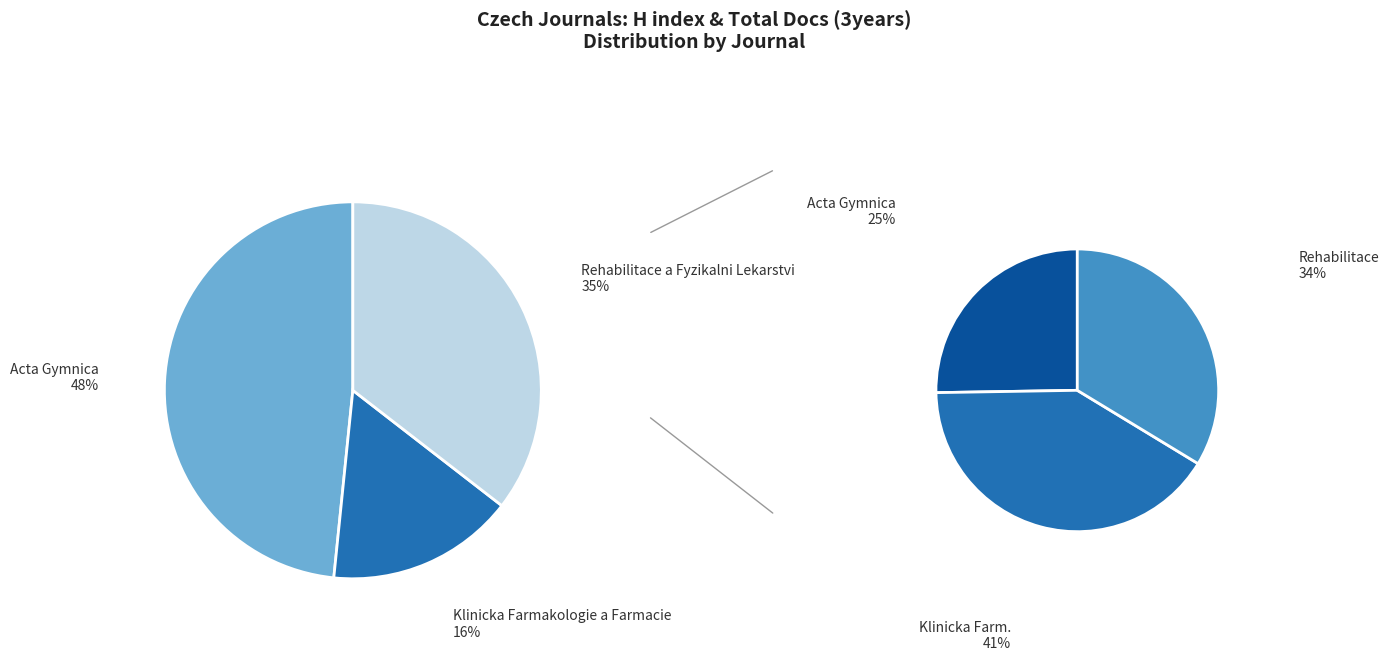

To the nearest percent, what is the combined percentage of Acta Gymnica and Klinicka Farmakologie a Farmacie?

65%